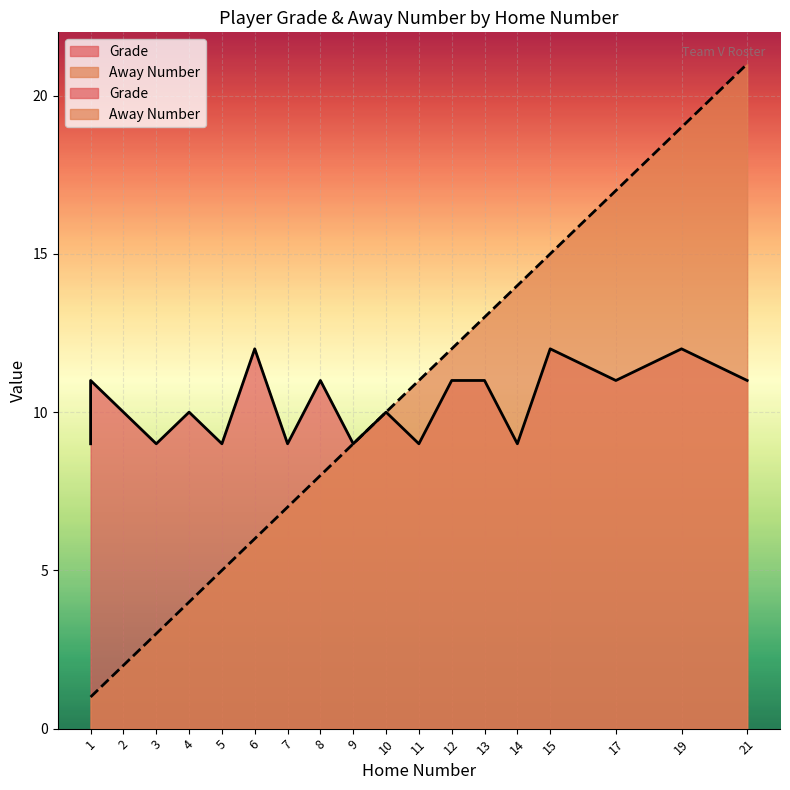

What is the sum of all Away Number values?

178